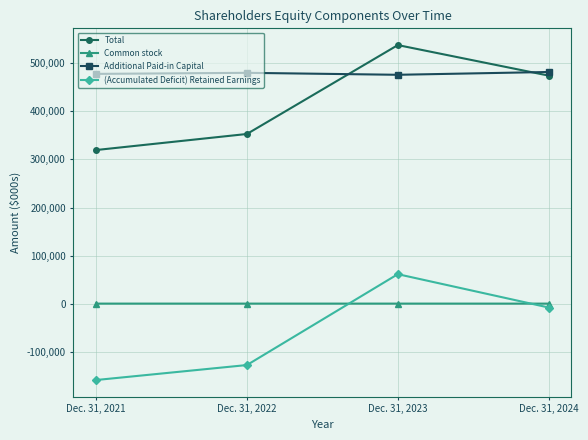

Where does the Total series first go above 474227?

Dec. 31, 2023